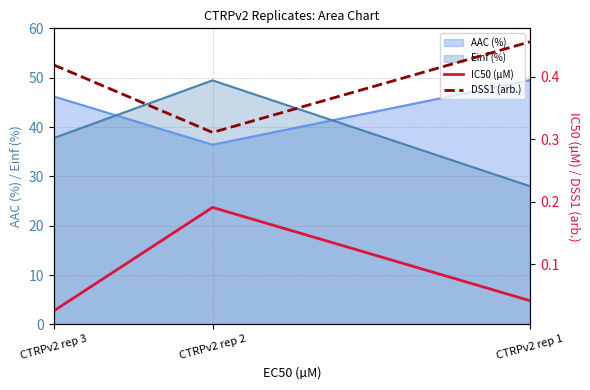

Rank the categories by IC50 (µM) value from lowest to highest.

CTRPv2 rep 3, CTRPv2 rep 1, CTRPv2 rep 2